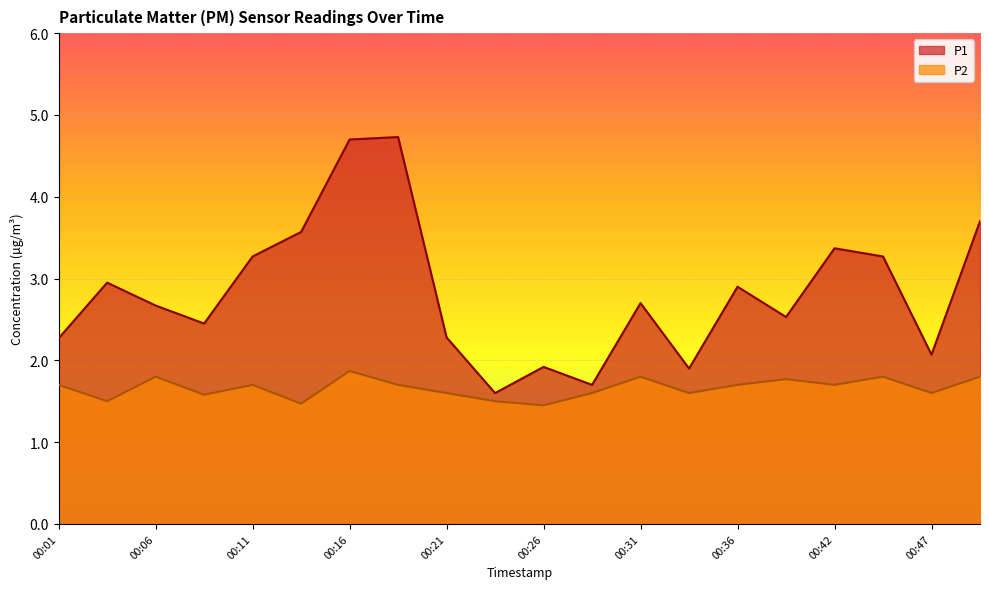

Rank the categories by P1 value from lowest to highest.

00:24, 00:29, 00:34, 00:26, 00:47, 00:01, 00:21, 00:08, 00:39, 00:06, 00:31, 00:36, 00:03, 00:11, 00:44, 00:42, 00:14, 00:49, 00:16, 00:19